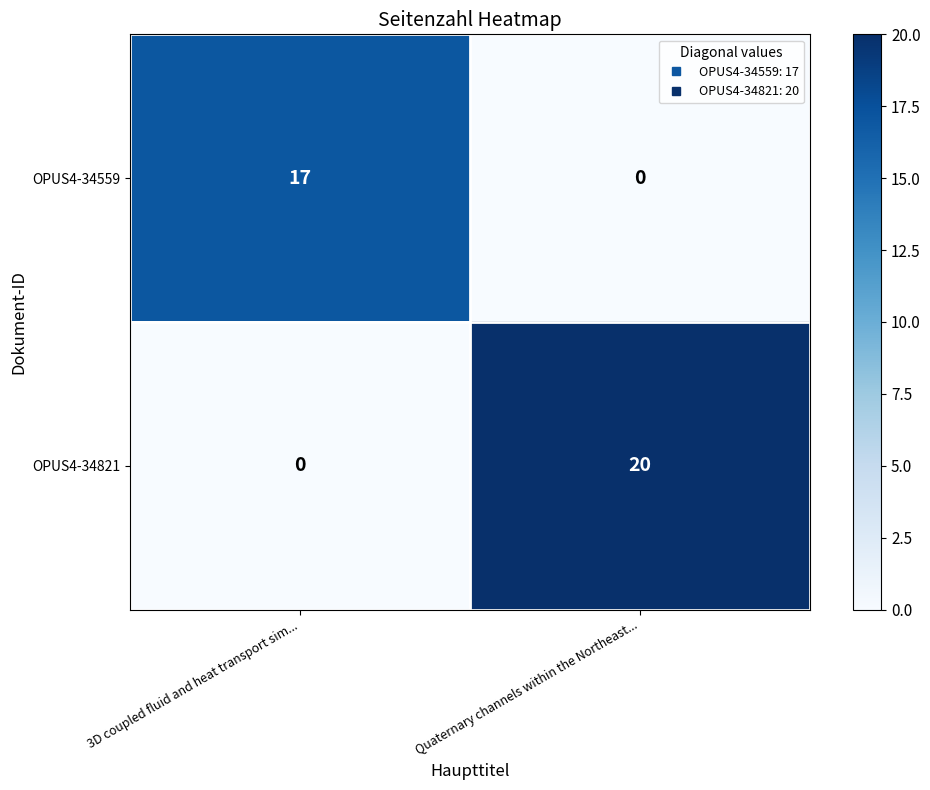

Reading left to right, extract all data points from this chart.

OPUS4-34559: 17	0
OPUS4-34821: 0	20